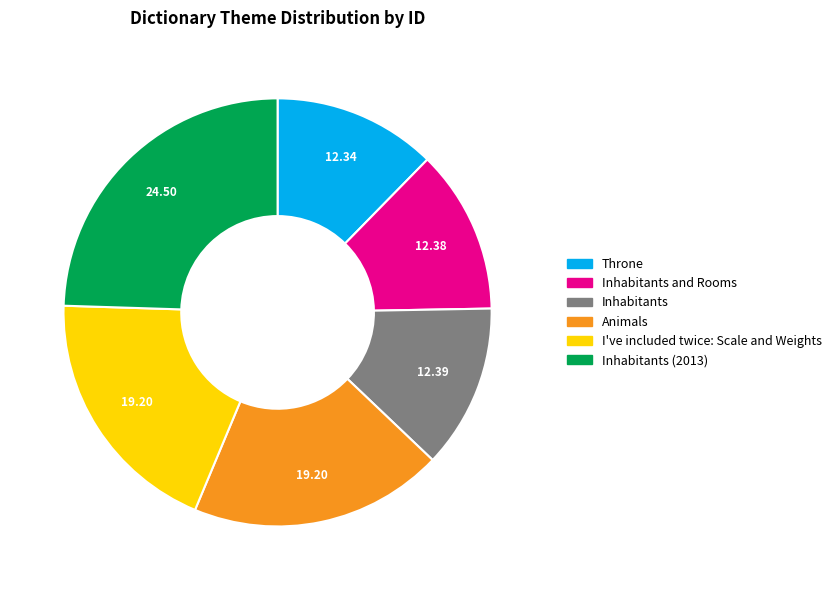

Is there a majority slice in this chart?

No